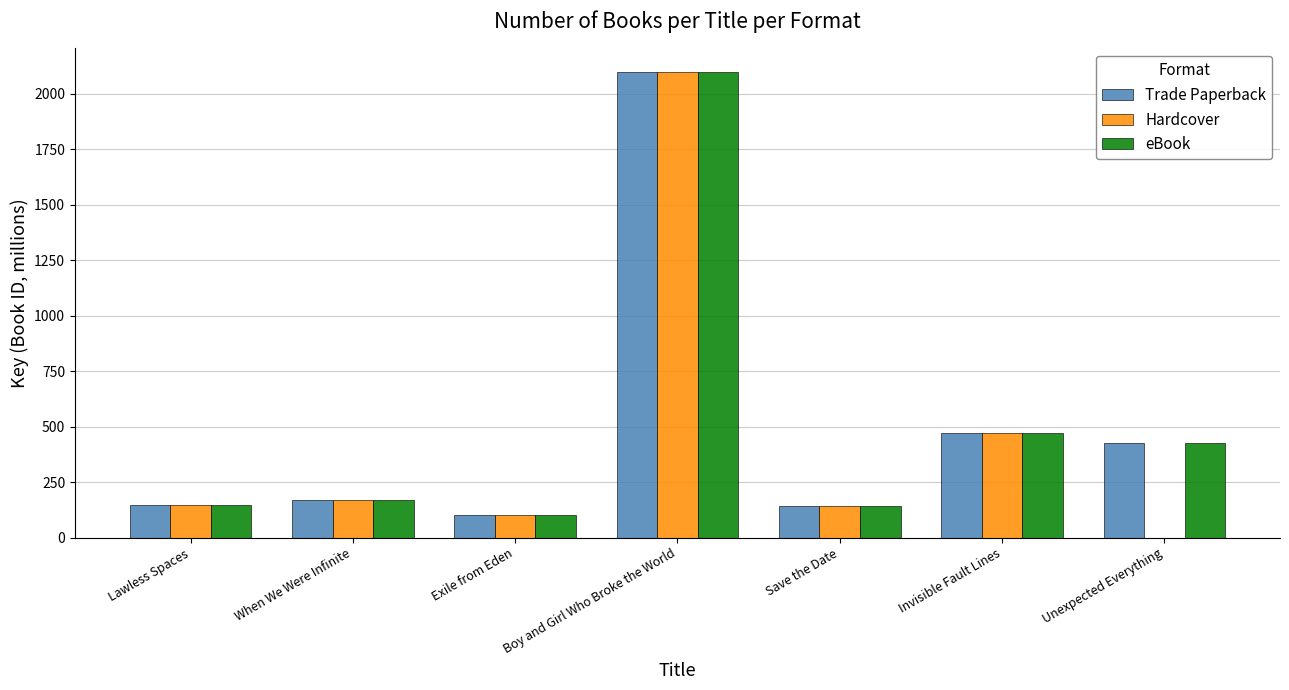

Where is eBook nearest to the value 1100?

Invisible Fault Lines